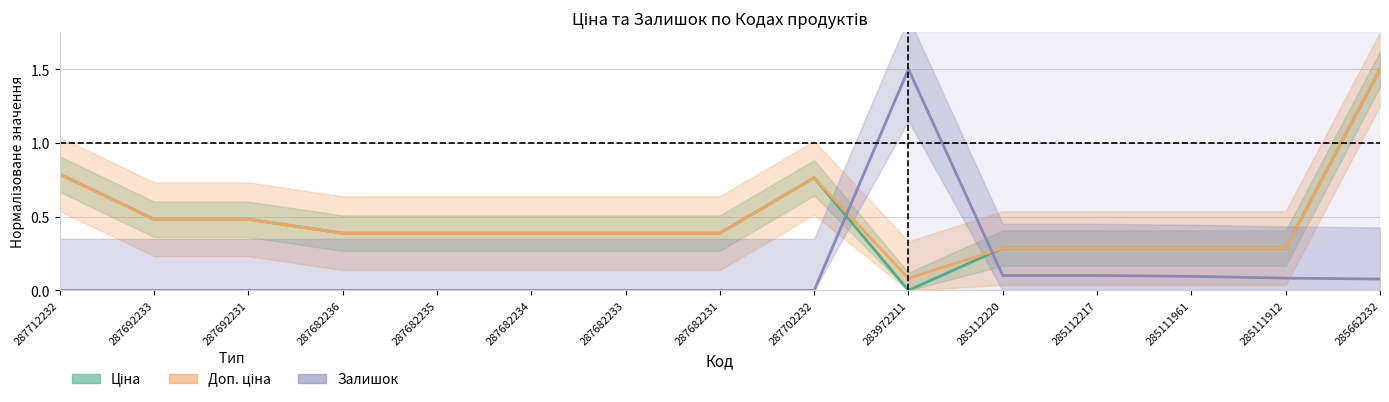

The Залишок series shows 0.2 at 285111961. True or false?

False